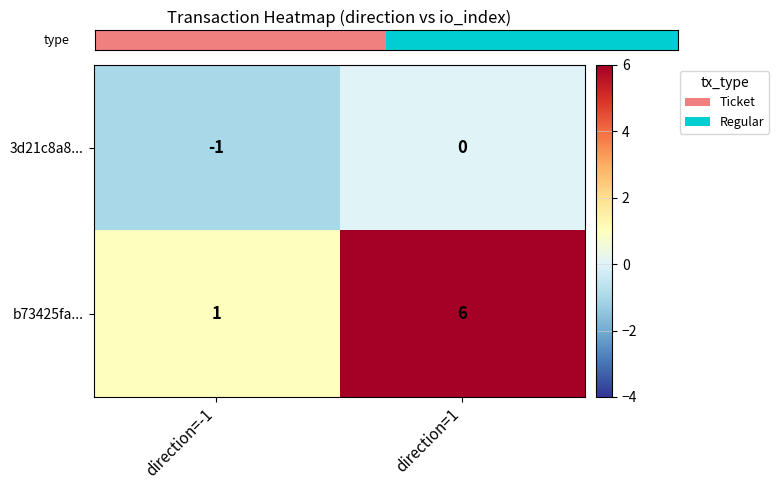

At how many categories does at least one series exceed 0?

2